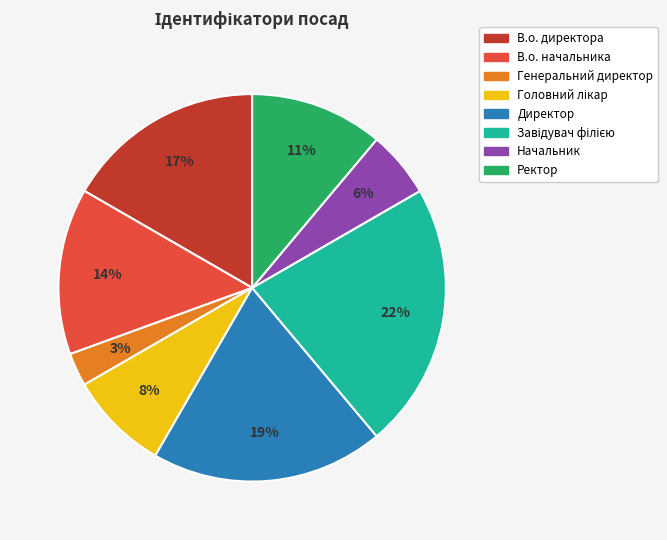

How many slices are in this pie chart?

8